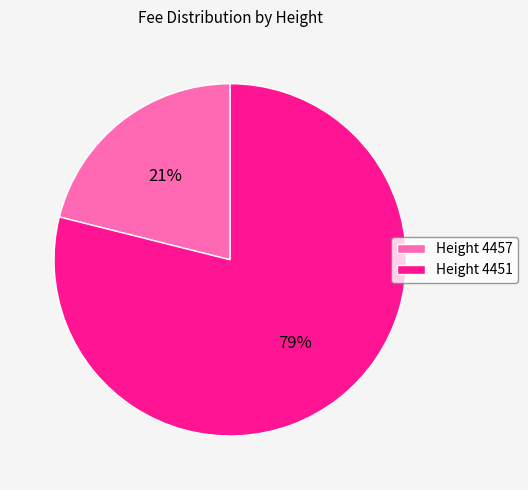

To the nearest percent, what is the difference between the largest and smallest slice percentages?

58%